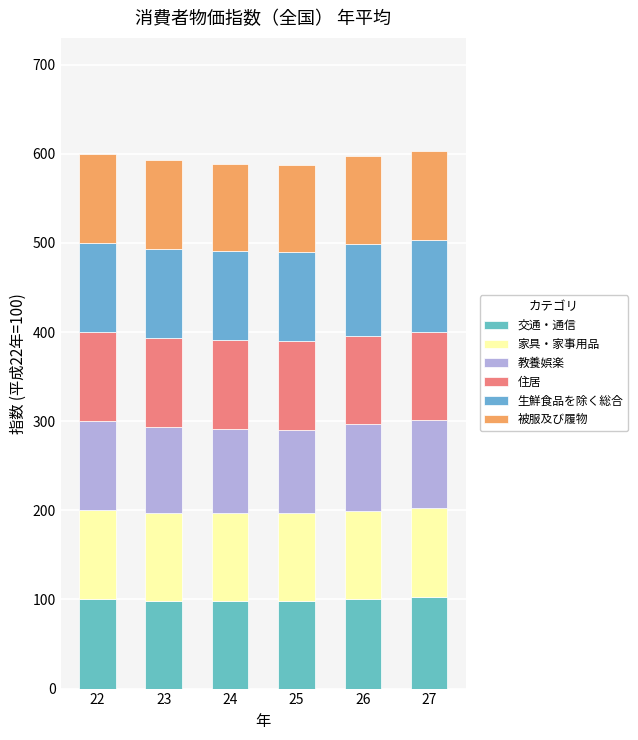

Count the number of categories in the chart.

6